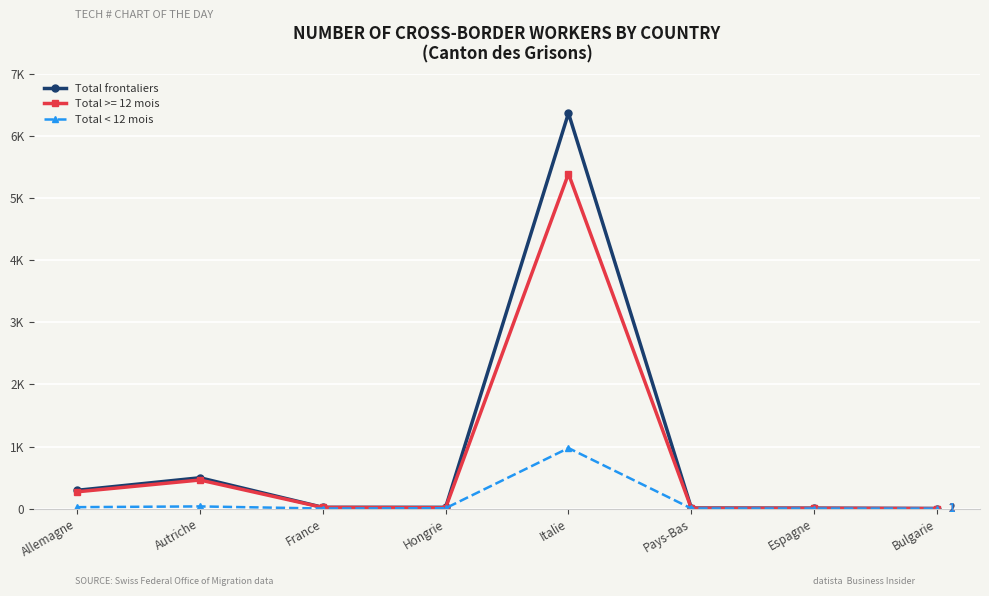

True or false: Total < 12 mois has more than 0 points higher than both neighbors.

True